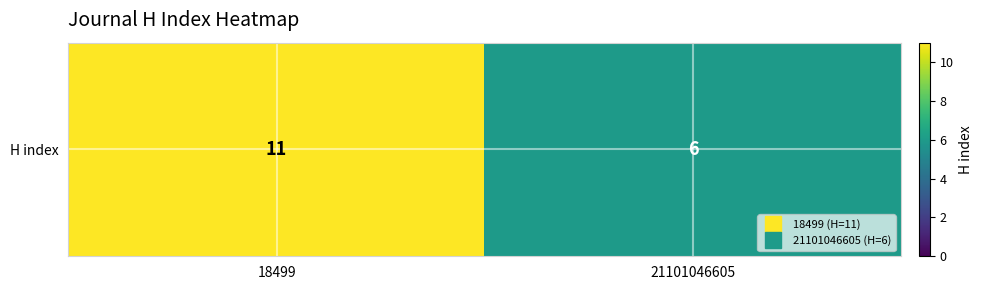

List the labels in order of value, largest first.

18499, 21101046605